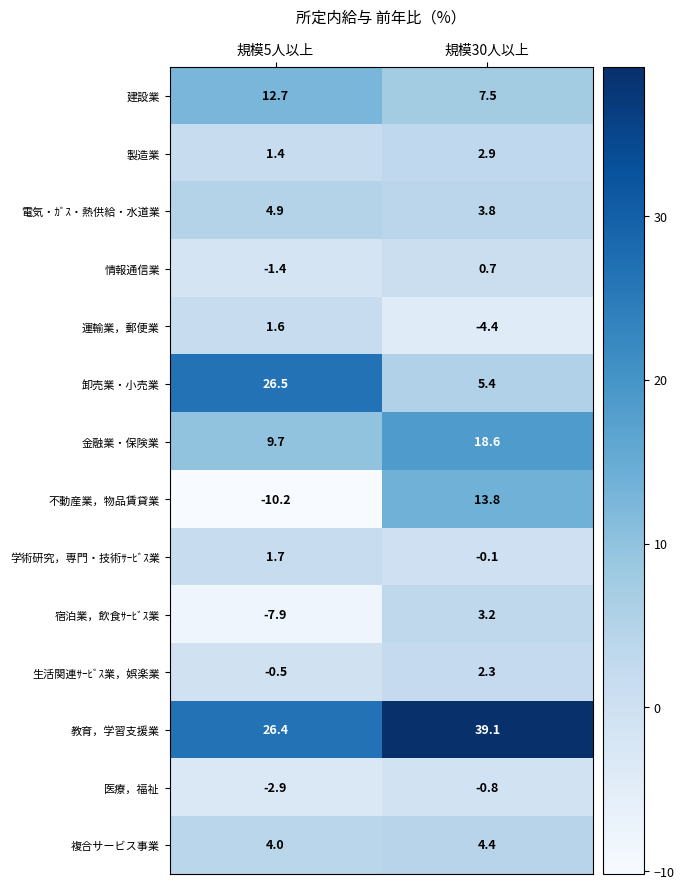

Reading left to right, list all the values displayed in this chart.

建設業: 規模5人以上=12.7	規模30人以上=7.5
製造業: 規模5人以上=1.4	規模30人以上=2.9
電気・ｶﾞｽ・熱供給・水道業: 規模5人以上=4.9	規模30人以上=3.8
情報通信業: 規模5人以上=-1.4	規模30人以上=0.7
運輸業，郵便業: 規模5人以上=1.6	規模30人以上=-4.4
卸売業・小売業: 規模5人以上=26.5	規模30人以上=5.4
金融業・保険業: 規模5人以上=9.7	規模30人以上=18.6
不動産業，物品賃貸業: 規模5人以上=-10.2	規模30人以上=13.8
学術研究，専門・技術ｻｰﾋﾞｽ業: 規模5人以上=1.7	規模30人以上=-0.1
宿泊業，飲食ｻｰﾋﾞｽ業: 規模5人以上=-7.9	規模30人以上=3.2
生活関連ｻｰﾋﾞｽ業，娯楽業: 規模5人以上=-0.5	規模30人以上=2.3
教育，学習支援業: 規模5人以上=26.4	規模30人以上=39.1
医療，福祉: 規模5人以上=-2.9	規模30人以上=-0.8
複合サービス事業: 規模5人以上=4.0	規模30人以上=4.4